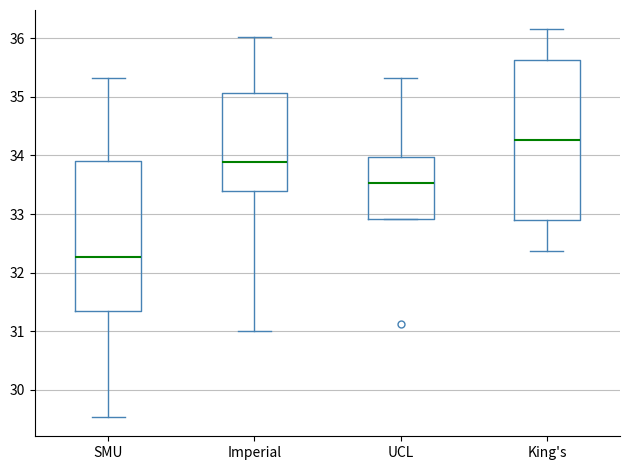

Reading left to right, read every box against the y-axis: the position of its median line, the range the box covers, and the ends of its whiskers. The values are not printed on the chart, so give them approximately, as read against the axis.

SMU: median 32.3, box 31.4 to 33.9, whiskers 29.5 to 35.3
Imperial: median 33.9, box 33.4 to 35.1, whiskers 31.0 to 36.0
UCL: median 33.5, box 32.9 to 34.0, whiskers 32.9 to 35.3
King's: median 34.3, box 32.9 to 35.6, whiskers 32.4 to 36.2